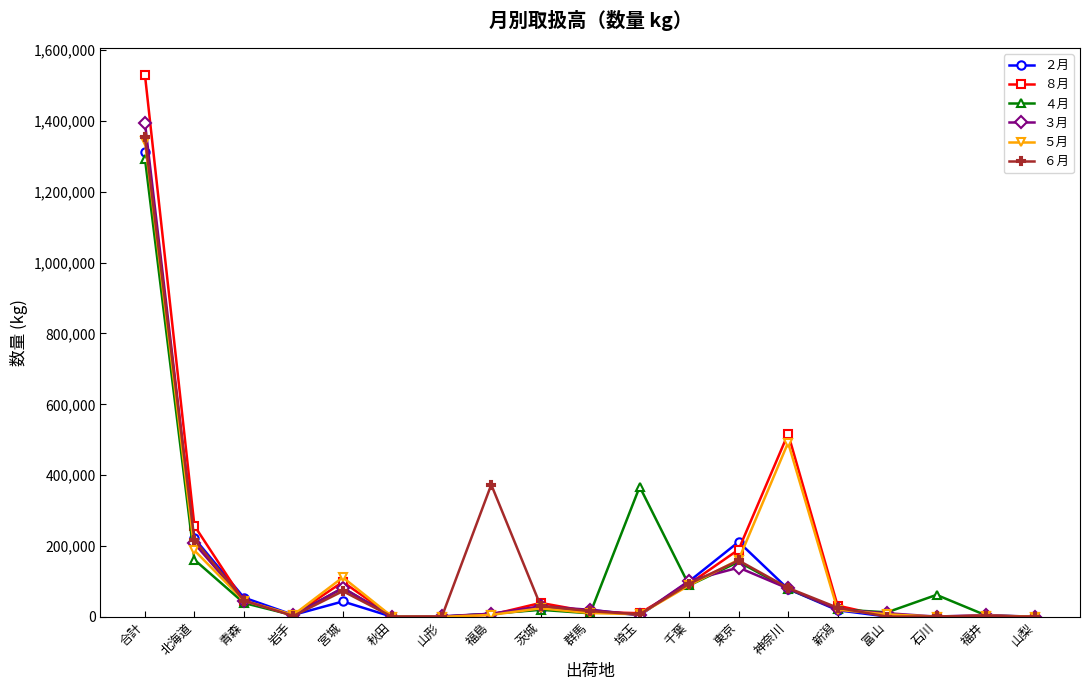

How many distinct data groups are displayed?

6